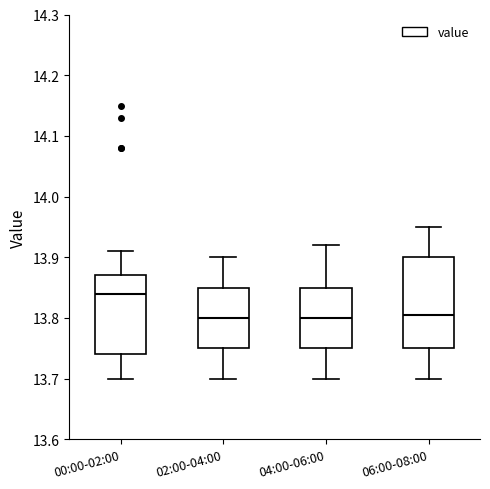

Where does the lower whisker of the box for 04:00-06:00 end on the y-axis? The values are not printed on the chart, so give them approximately, as read against the axis.

13.70